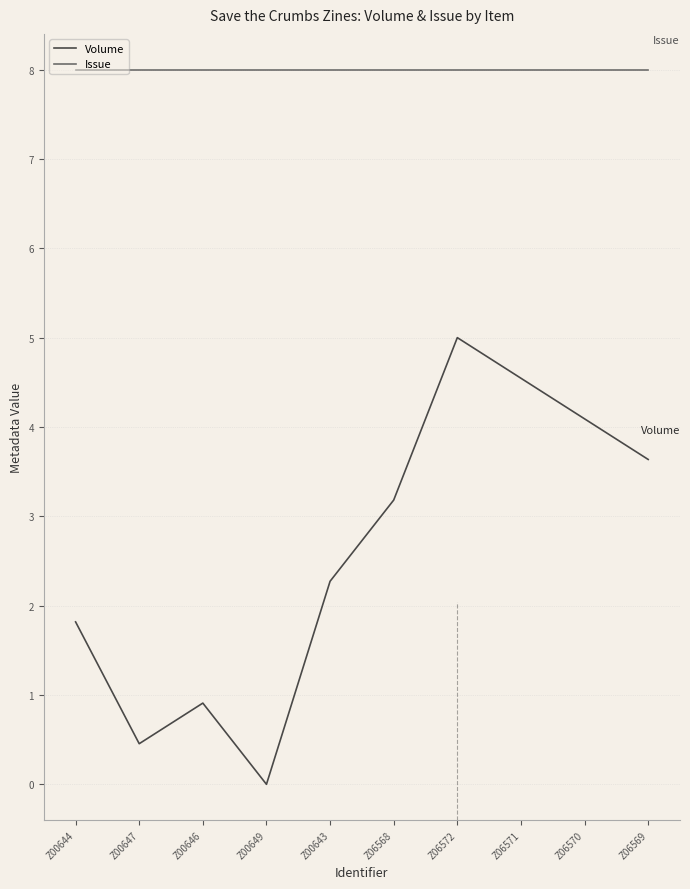

What are all the series names shown in the legend?

Volume, Issue